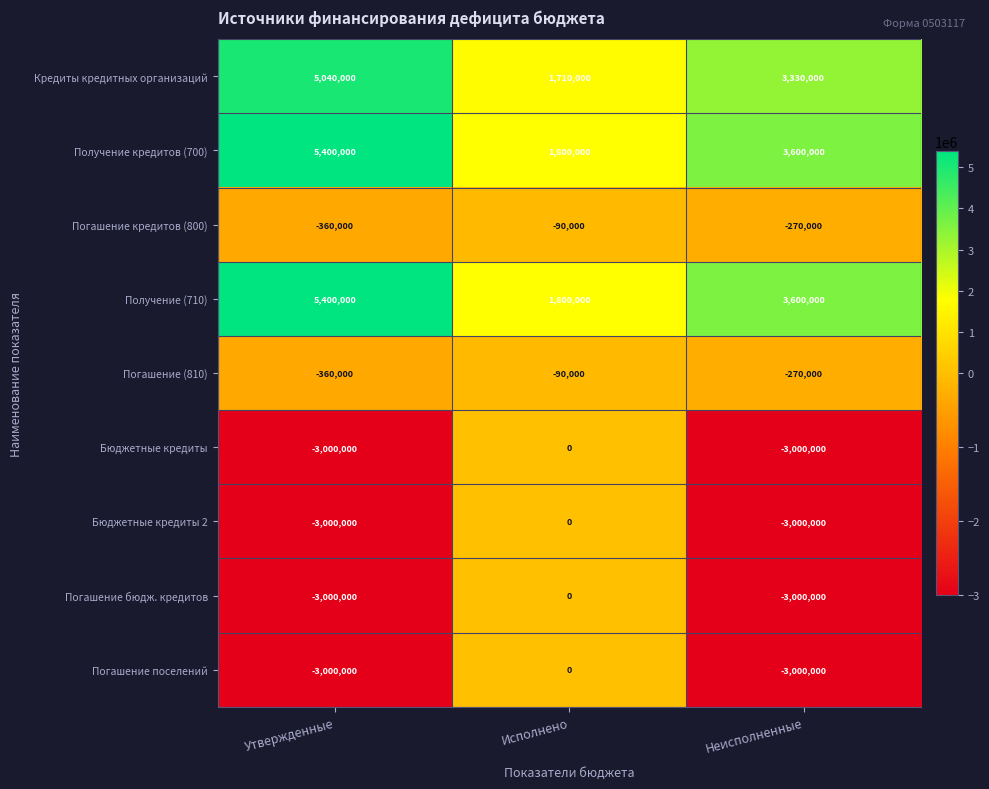

At which category is the sum across all series the highest?

Исполнено